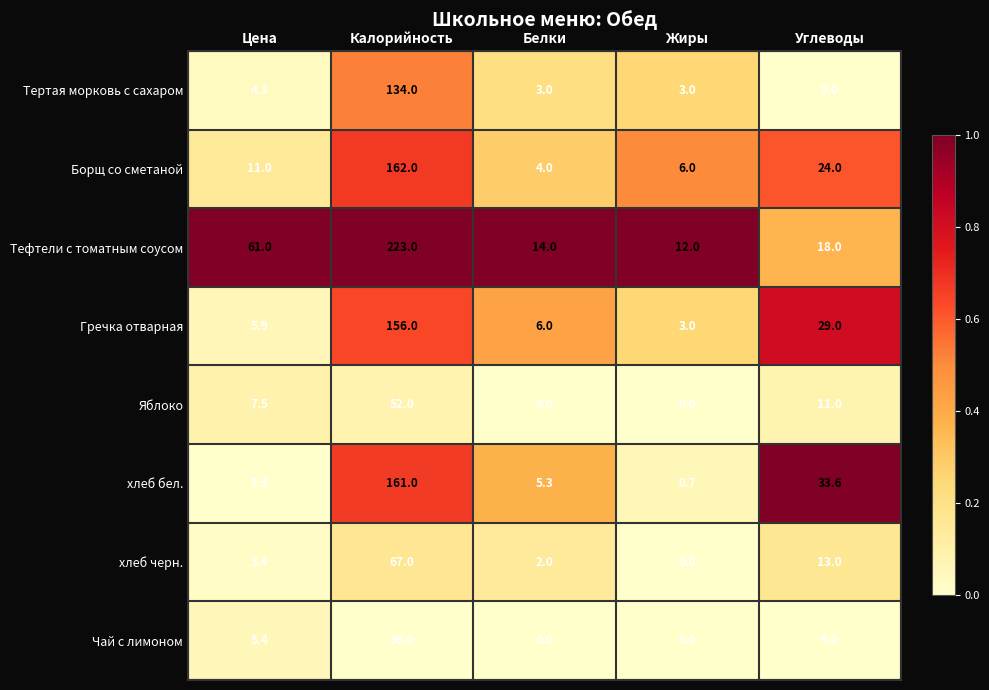

True or false: Яблоко has a value of 0.0 at Белки.

True